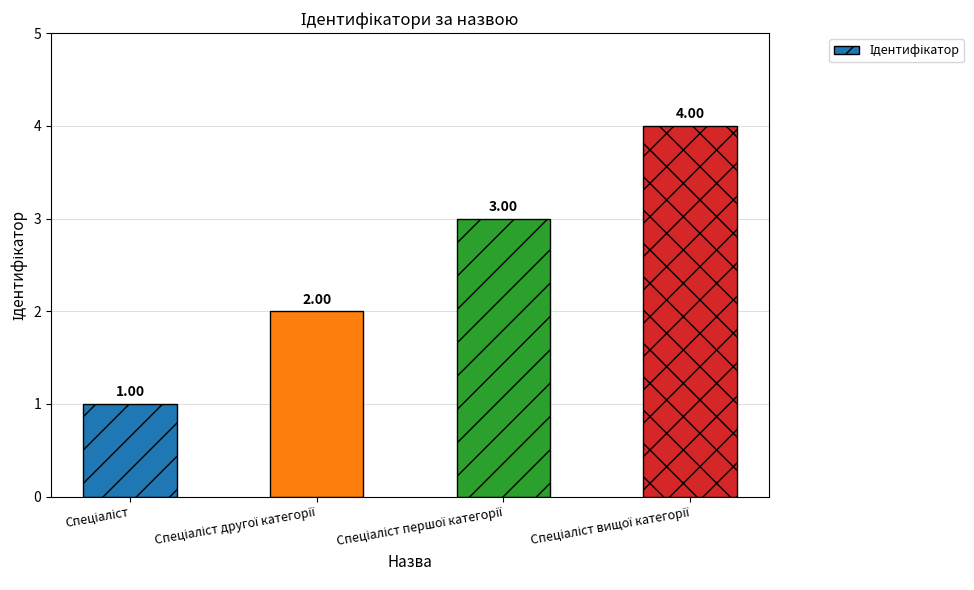

What is the difference between the maximum and minimum values?

3